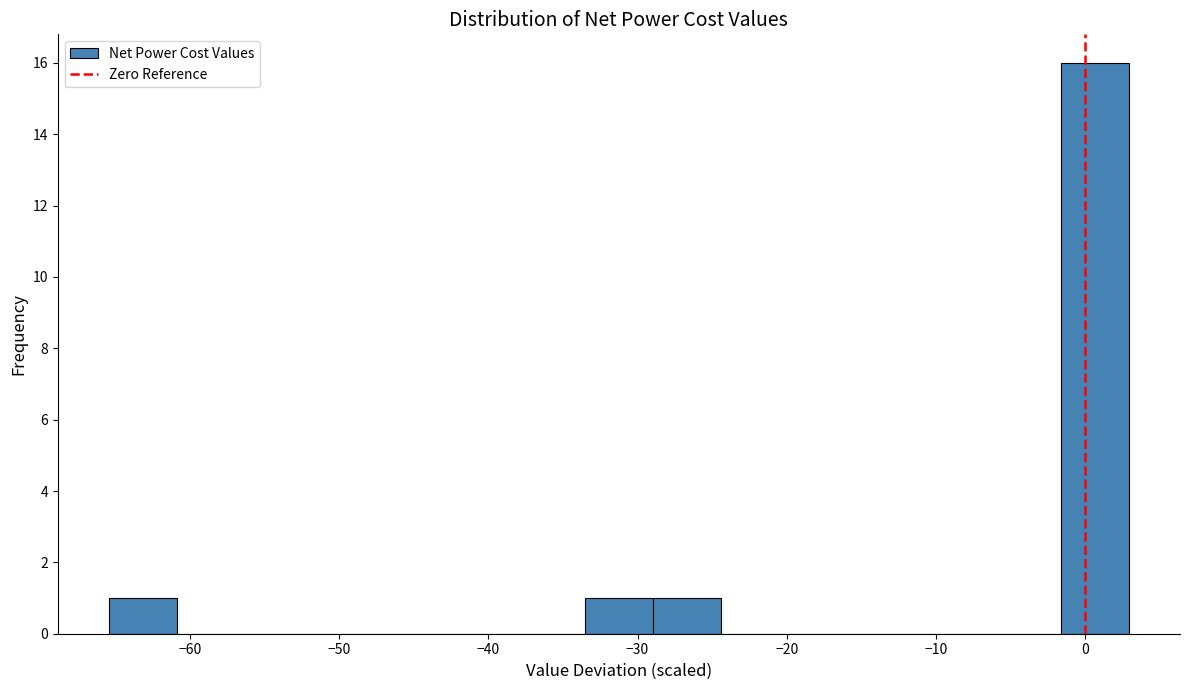

How tall is the bar that spans -34 to -29 on the x-axis? Neither the bar edges nor the heights are printed on the chart, so give them approximately, as read against the axes.

1